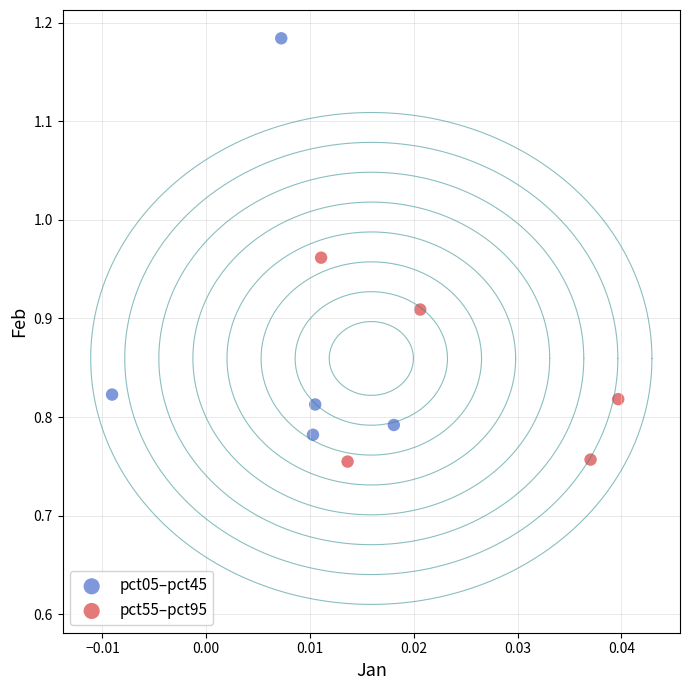

What are all the series names shown in the legend?

pct05–pct45, pct55–pct95